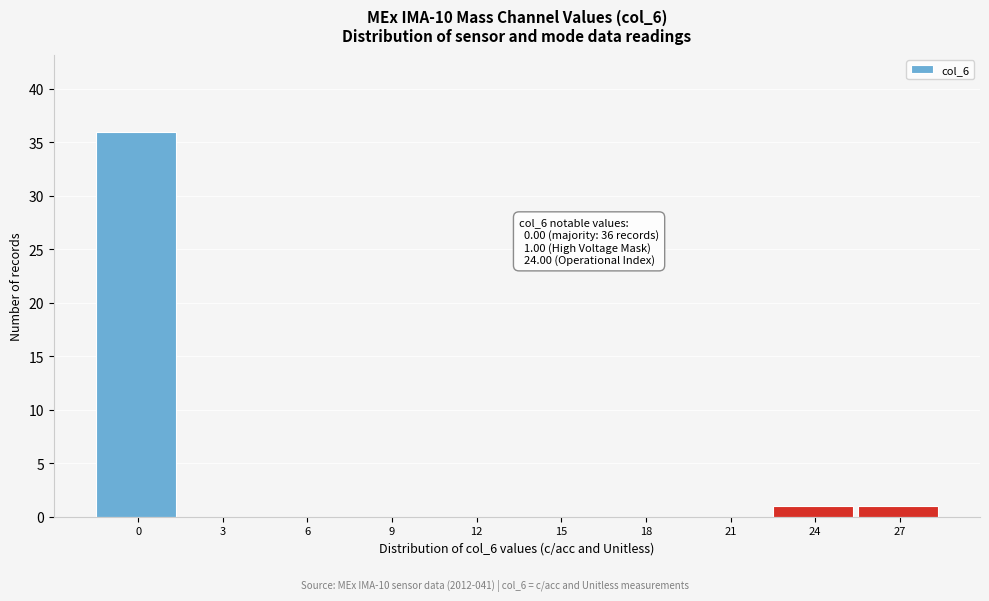

Reading right to left, transcribe all the data shown in this chart.

27=1	24=1	21=0	18=0	15=0	12=0	9=0	6=0	3=0	0=36